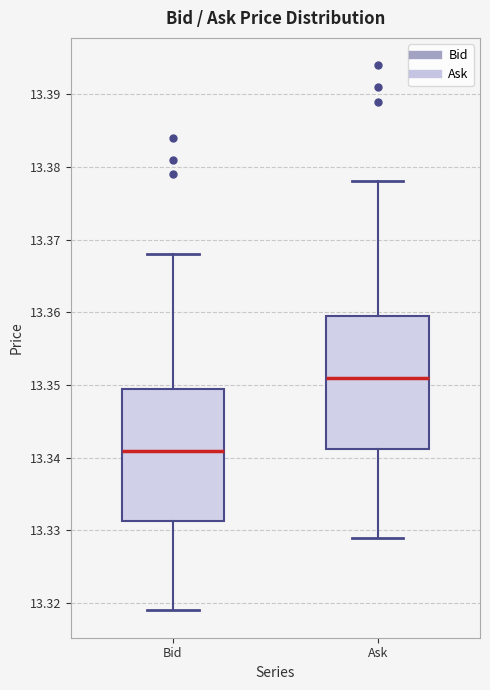

Which box has the highest median line?

Ask